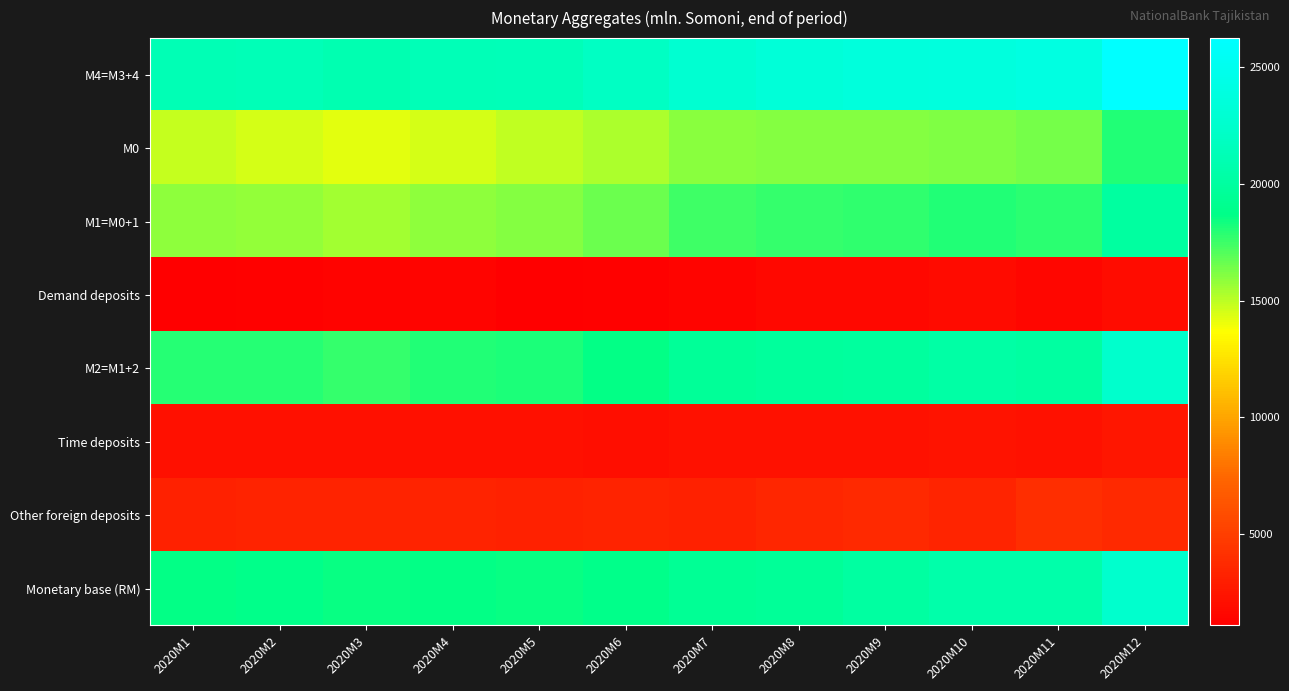

Reading right to left, transcribe all the data shown in this chart.

M4=M3+4: 2020M12=26252.9	2020M11=24086.6	2020M10=23771.2	2020M9=23639.4	2020M8=23333.9	2020M7=22894.2	2020M6=21983.5	2020M5=21378.8	2020M4=21333.1	2020M3=21011.9	2020M2=21265.4	2020M1=21163.4
M0: 2020M12=18058.5	2020M11=16371.0	2020M10=16191.5	2020M9=16053.7	2020M8=16062.5	2020M7=16000.7	2020M6=15339.9	2020M5=14876.2	2020M4=14509.0	2020M3=14179.6	2020M2=14526.5	2020M1=14815.1
M1=M0+1: 2020M12=20010.4	2020M11=17875.7	2020M10=18053.8	2020M9=17716.6	2020M8=17663.3	2020M7=17409.9	2020M6=16577.2	2020M5=16052.8	2020M4=15912.0	2020M3=15514.1	2020M2=15812.4	2020M1=15913.8
Demand deposits: 2020M12=1951.9	2020M11=1504.8	2020M10=1862.2	2020M9=1662.9	2020M8=1600.8	2020M7=1409.2	2020M6=1237.3	2020M5=1176.6	2020M4=1403.0	2020M3=1334.5	2020M2=1285.9	2020M1=1098.7
M2=M1+2: 2020M12=22504.5	2020M11=20123.6	2020M10=20333.0	2020M9=19919.6	2020M8=19845.5	2020M7=19665.7	2020M6=18658.0	2020M5=18178.7	2020M4=18038.6	2020M3=17658.2	2020M2=17991.7	2020M1=17997.8
Time deposits: 2020M12=2494.1	2020M11=2247.9	2020M10=2279.2	2020M9=2203.0	2020M8=2182.2	2020M7=2255.8	2020M6=2080.8	2020M5=2125.9	2020M4=2126.6	2020M3=2144.1	2020M2=2179.3	2020M1=2084.0
Other foreign deposits: 2020M12=3748.4	2020M11=3962.9	2020M10=3438.3	2020M9=3719.8	2020M8=3488.5	2020M7=3228.5	2020M6=3325.5	2020M5=3200.1	2020M4=3294.5	2020M3=3353.7	2020M2=3273.7	2020M1=3165.7
Monetary base (RM): 2020M12=22534.2	2020M11=20574.4	2020M10=20581.2	2020M9=20064.4	2020M8=19585.5	2020M7=19401.5	2020M6=18850.5	2020M5=18513.8	2020M4=18661.9	2020M3=18501.9	2020M2=18836.3	2020M1=18607.4